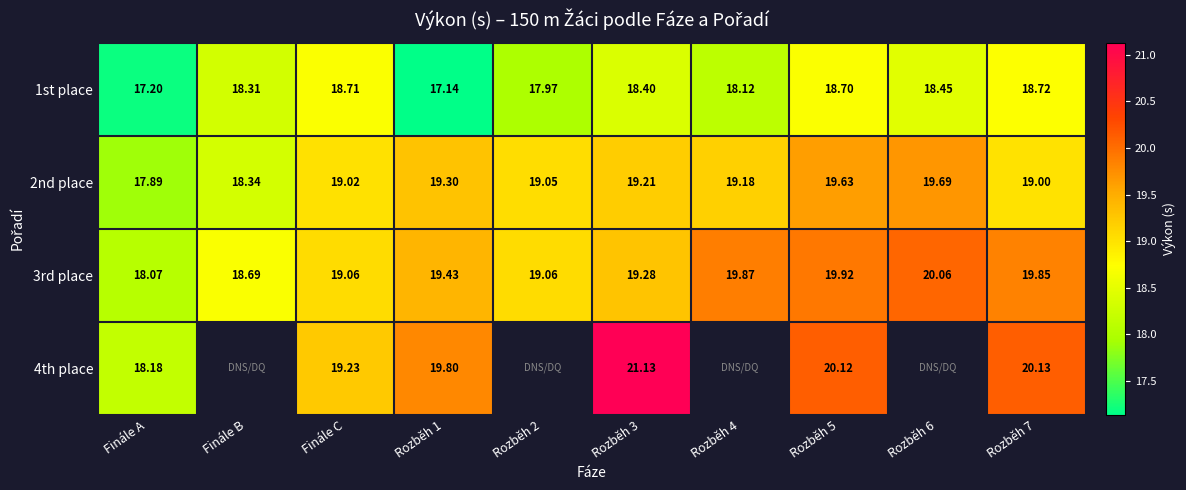

Is the value of 2nd place at Finále A greater than the value of 3rd place at Rozběh 6?

No